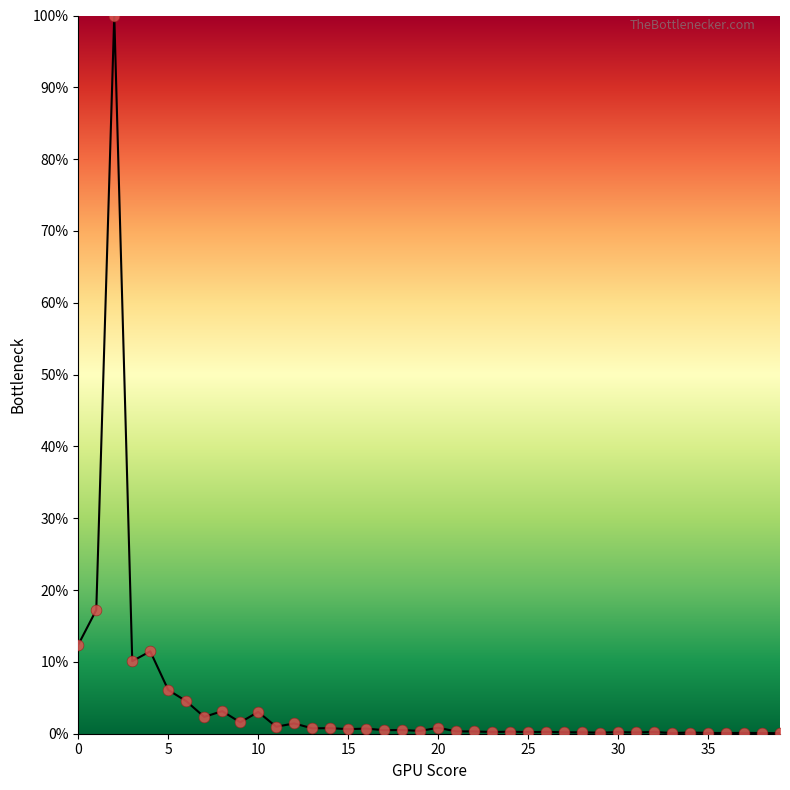

What is the difference between the maximum and minimum values?

99.9